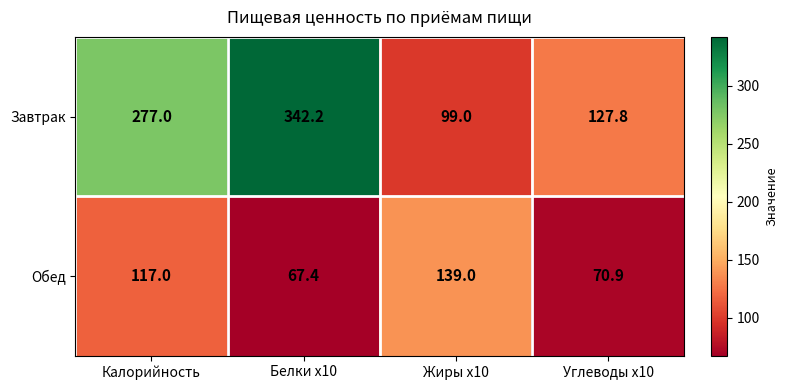

What is the difference between the Завтрак values at Калорийность and Белки x10?

65.2